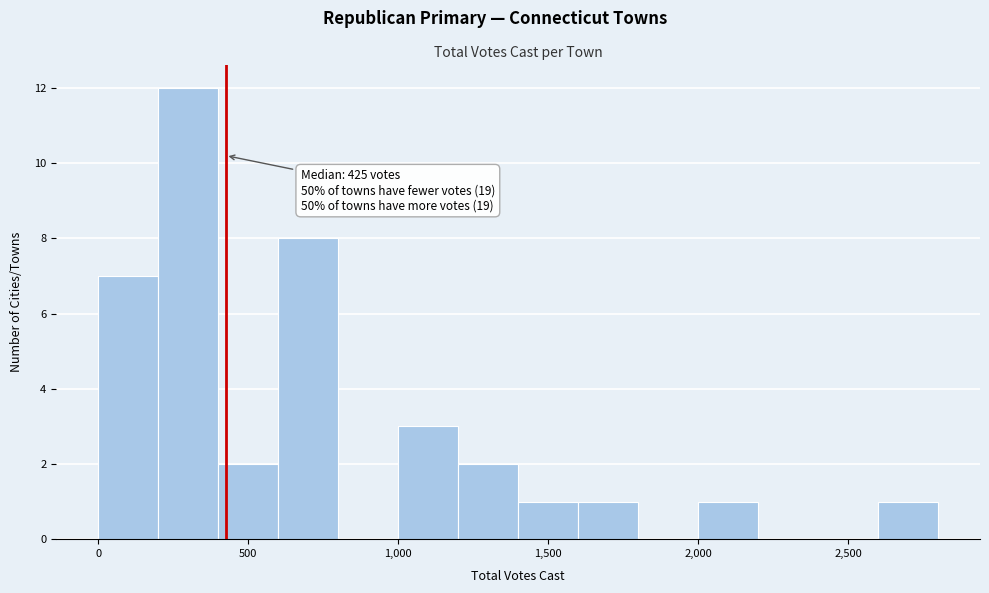

Which range on the x-axis has the tallest bar?

200 to 400